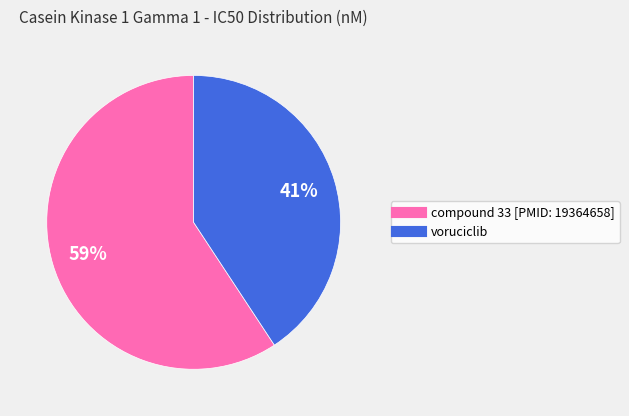

What percentage is the voruciclib slice, to the nearest percent?

41%